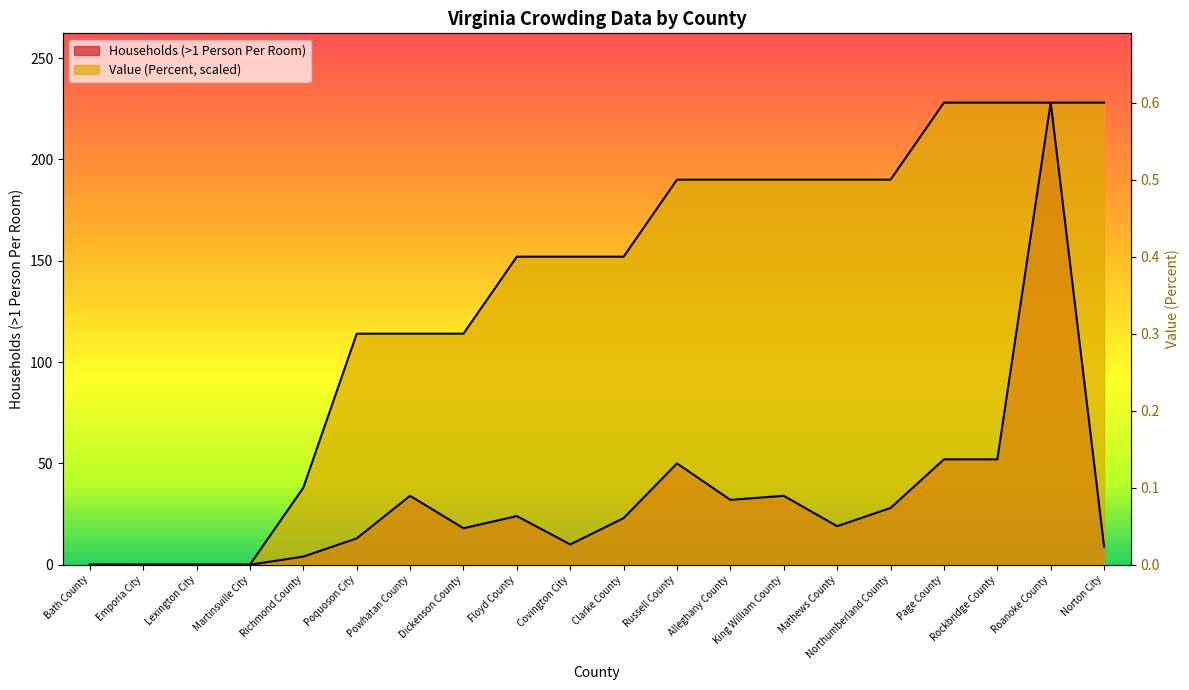

Which has a higher value, Emporia City or Powhatan County?

Powhatan County